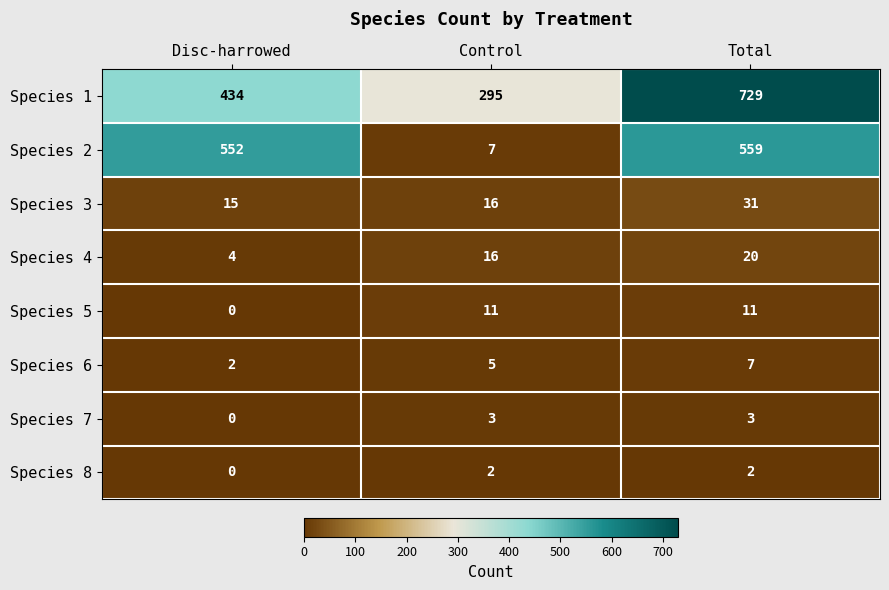

What is the total value across all series at Disc-harrowed?

1007